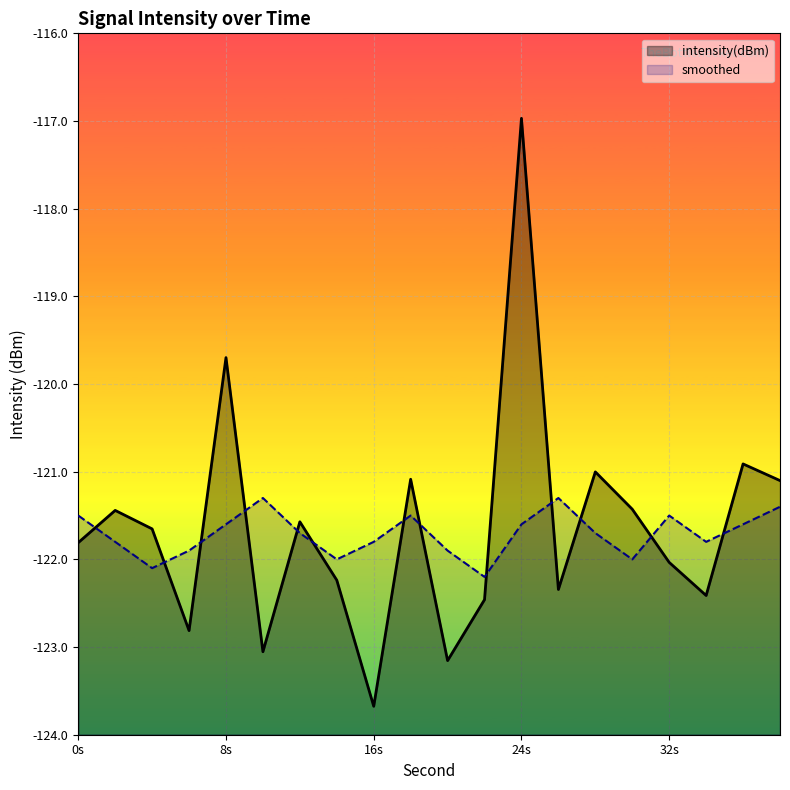

True or false: intensity(dBm) has more than 0 interior local peaks.

True